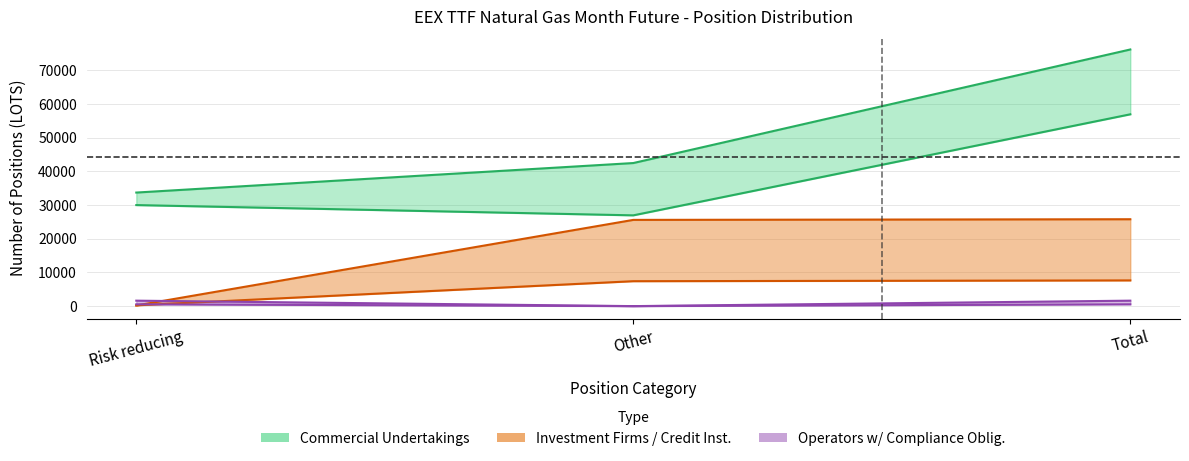

Reading left to right, transcribe all the data shown in this chart.

Commercial Long: Risk reducing=33675	Other=42428	Total=76103
Commercial Short: Risk reducing=29962	Other=26917	Total=56879
Operators Long: Risk reducing=535	Other=0	Total=535
Operators Short: Risk reducing=1618	Other=0	Total=1618
Investment Firms Long: Risk reducing=234	Other=7390	Total=7624
Investment Firms Short: Risk reducing=194	Other=25571	Total=25765